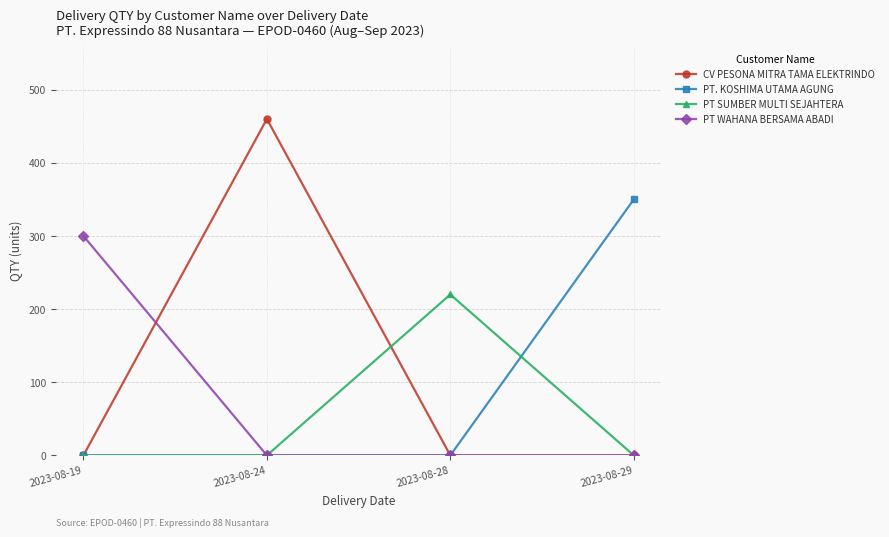

List the series in order of their peak value, lowest first.

PT SUMBER MULTI SEJAHTERA, PT WAHANA BERSAMA ABADI, PT. KOSHIMA UTAMA AGUNG, CV PESONA MITRA TAMA ELEKTRINDO